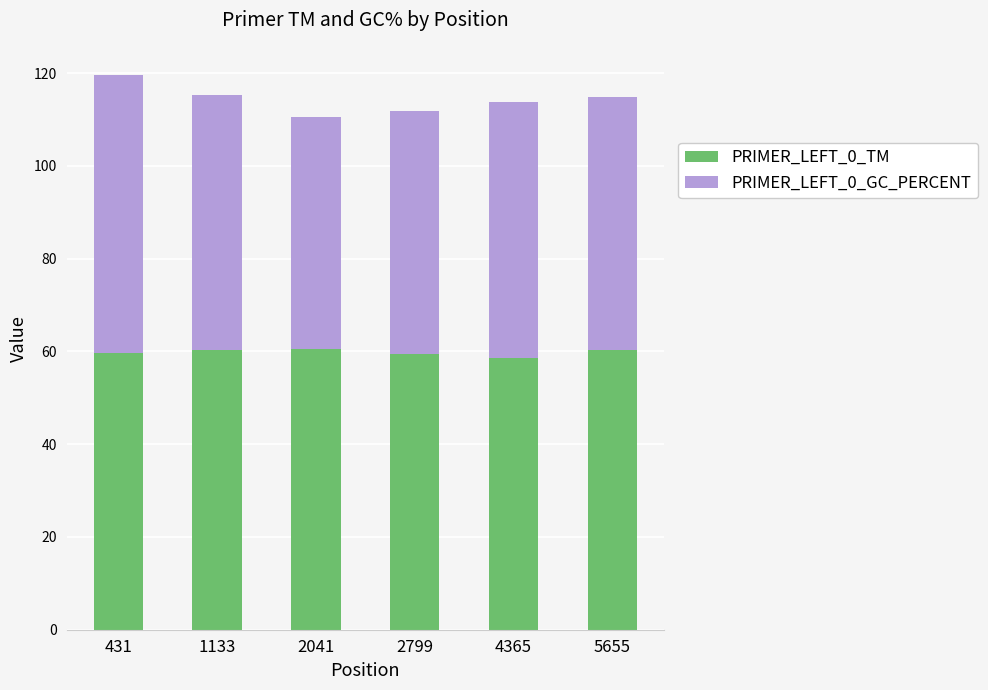

What is the value of the PRIMER_LEFT_0_TM bar at the 2nd from the left?

60.3